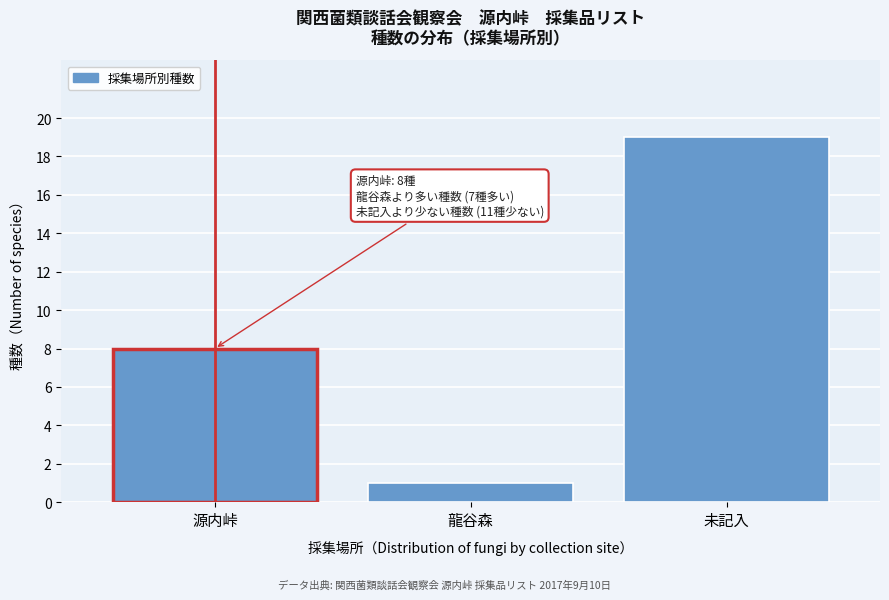

Reading right to left, transcribe all the data shown in this chart.

19	1	8